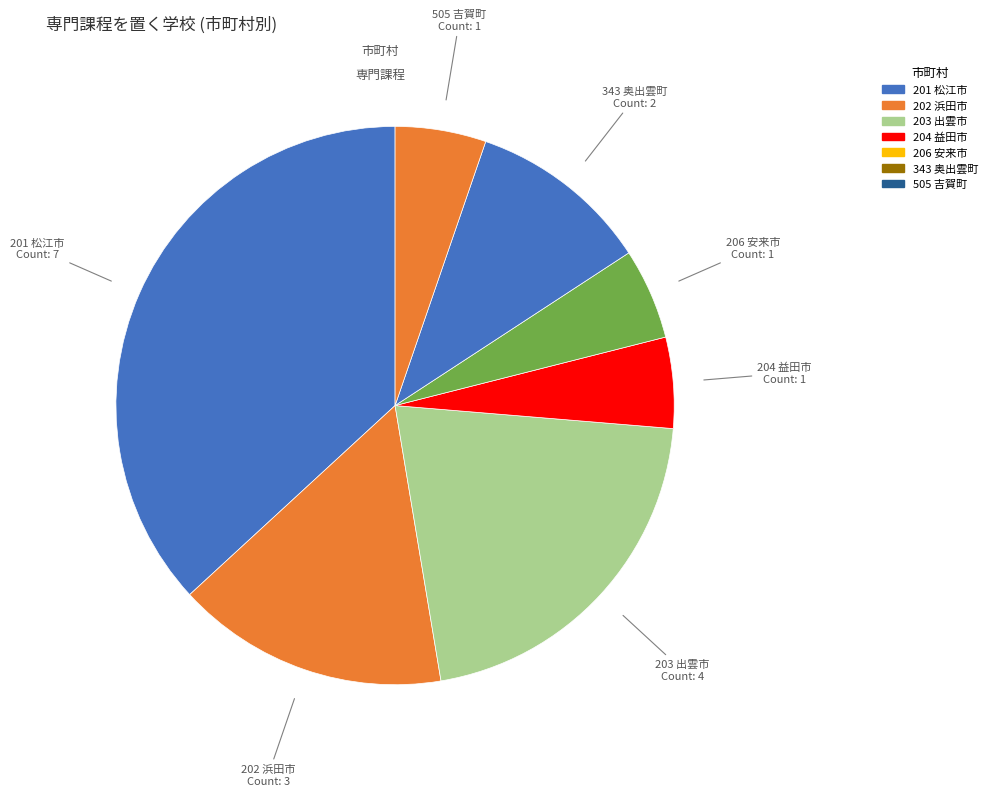

Count the number of slices in the pie.

7